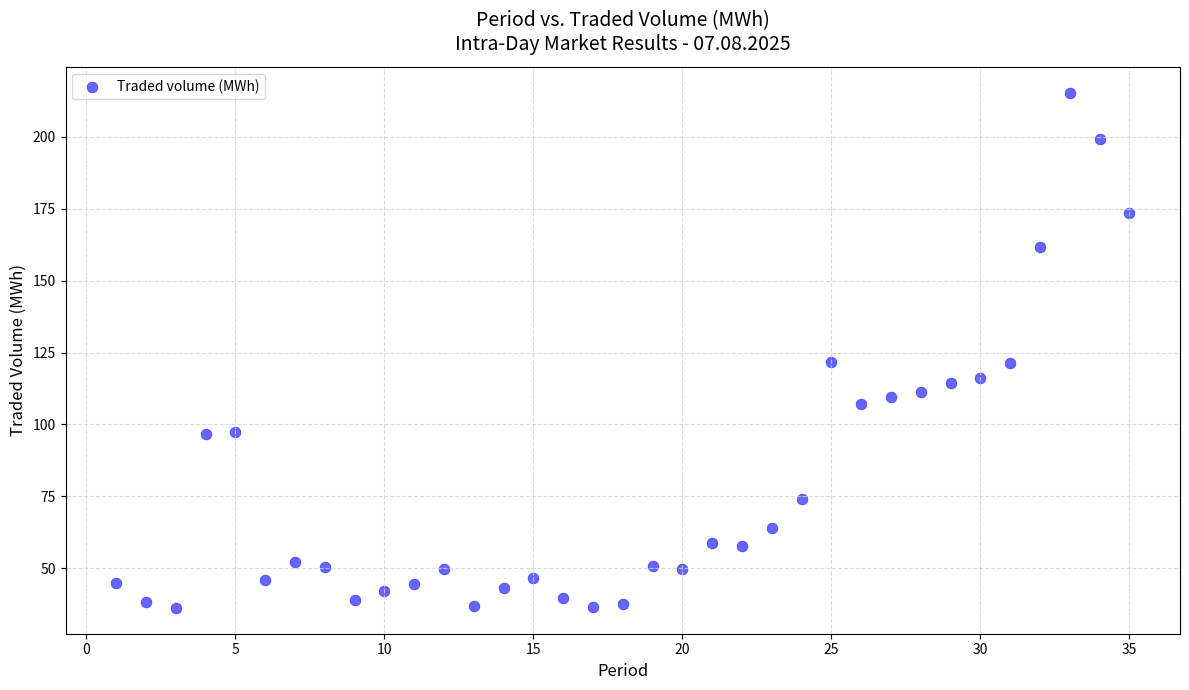

What is the range of X values (max minus min)?

34.0